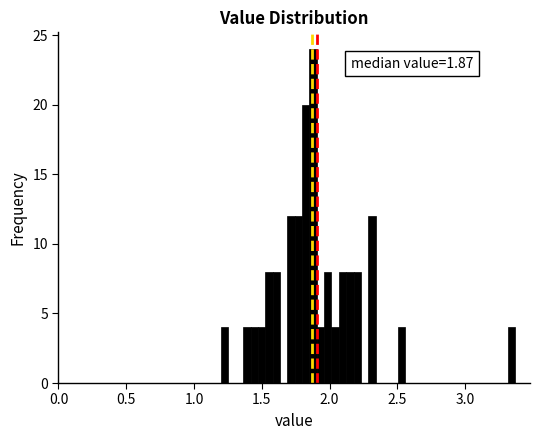

Read against the x-axis, roughly where is the centre of the tallest bar?

1.90